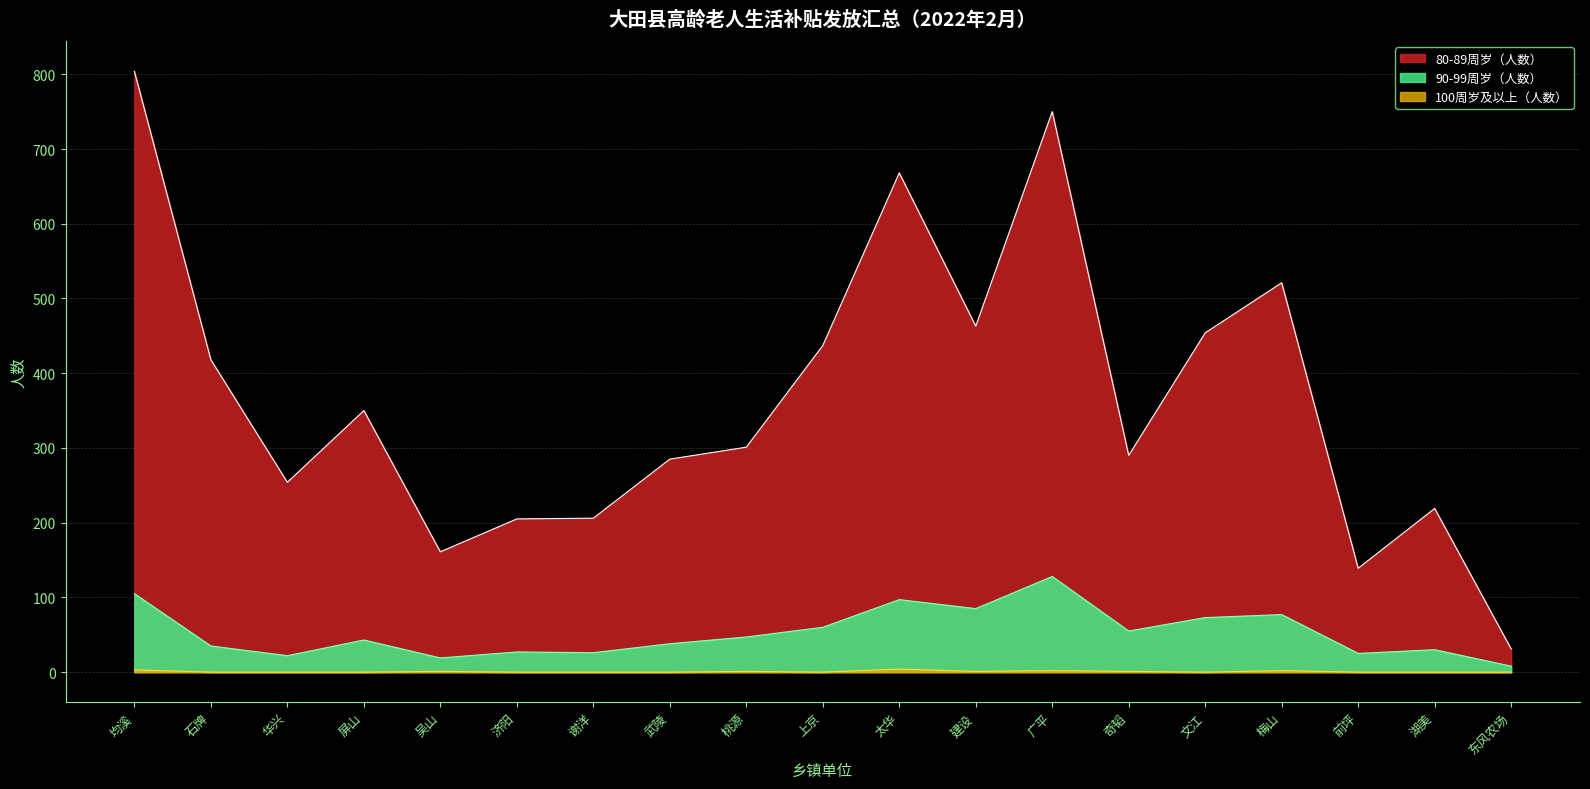

What is the total value across all series at 谢洋?

232